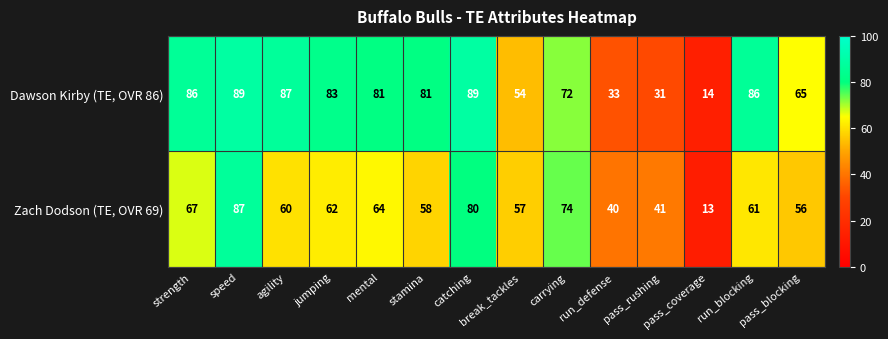

At which label does Dawson Kirby (TE, OVR 86) first exceed 81?

strength